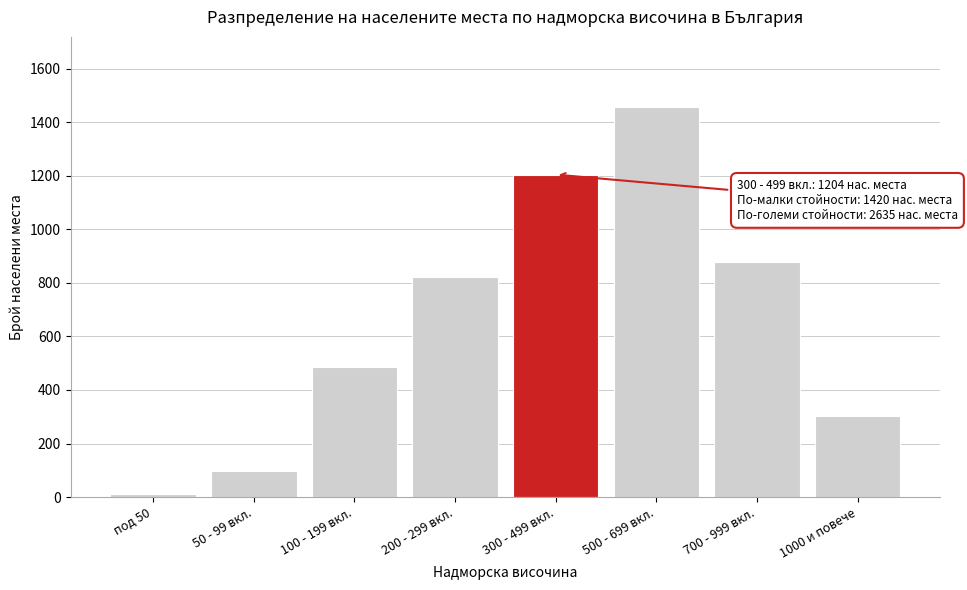

Reading left to right, extract all data points from this chart.

под 50=12	50 - 99 вкл.=98	100 - 199 вкл.=487	200 - 299 вкл.=823	300 - 499 вкл.=1204	500 - 699 вкл.=1456	700 - 999 вкл.=876	1000 и повече=303